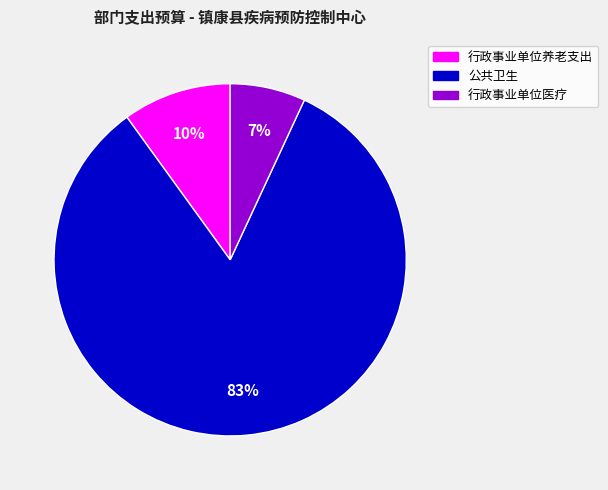

Which category has the smallest portion of the pie?

行政事业单位医疗